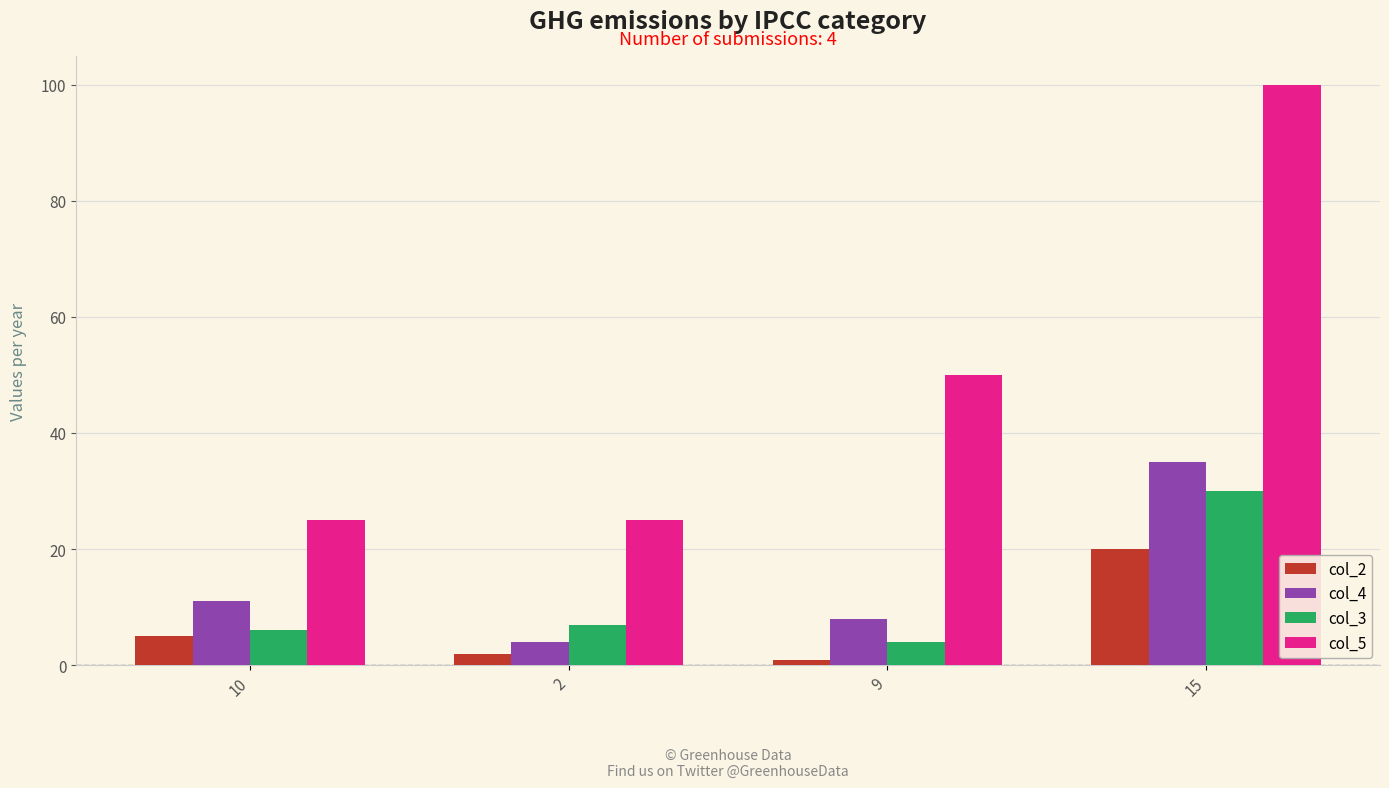

Reading right to left, extract all data points from this chart.

col_2: 20	1	2	5
col_4: 35	8	4	11
col_3: 30	4	7	6
col_5: 100	50	25	25